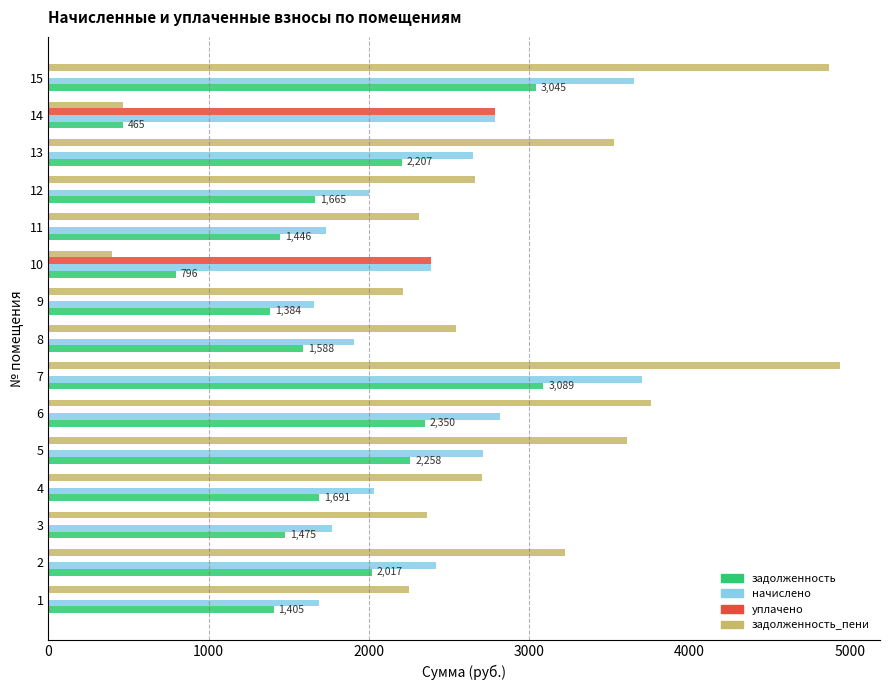

Is the value of уплачено at 7 greater than the value of задолженность at 9?

No